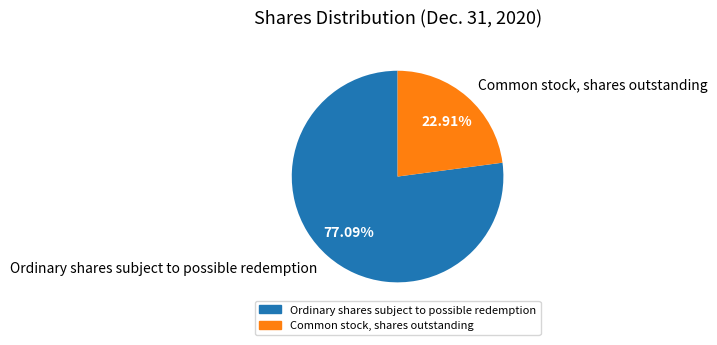

What is the ratio of the value at Ordinary shares subject to possible redemption to the value at Common stock, shares outstanding?

3.4